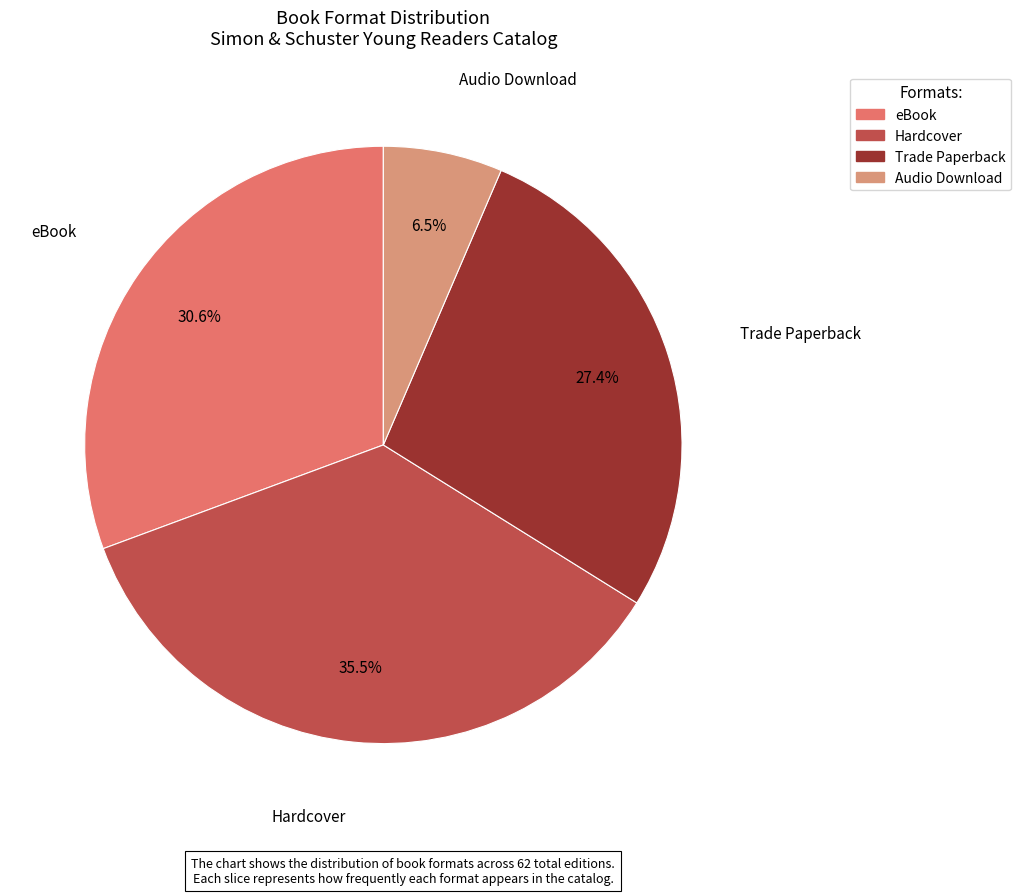

Do eBook and Audio Download together represent more than half of the pie?

No